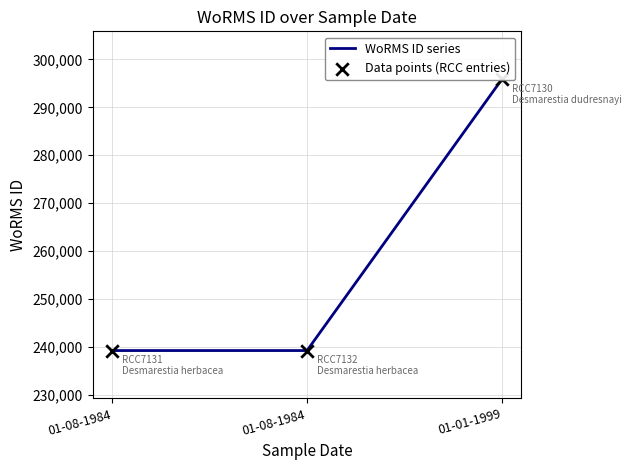

At which category is the sum across all series the highest?

01-01-1999